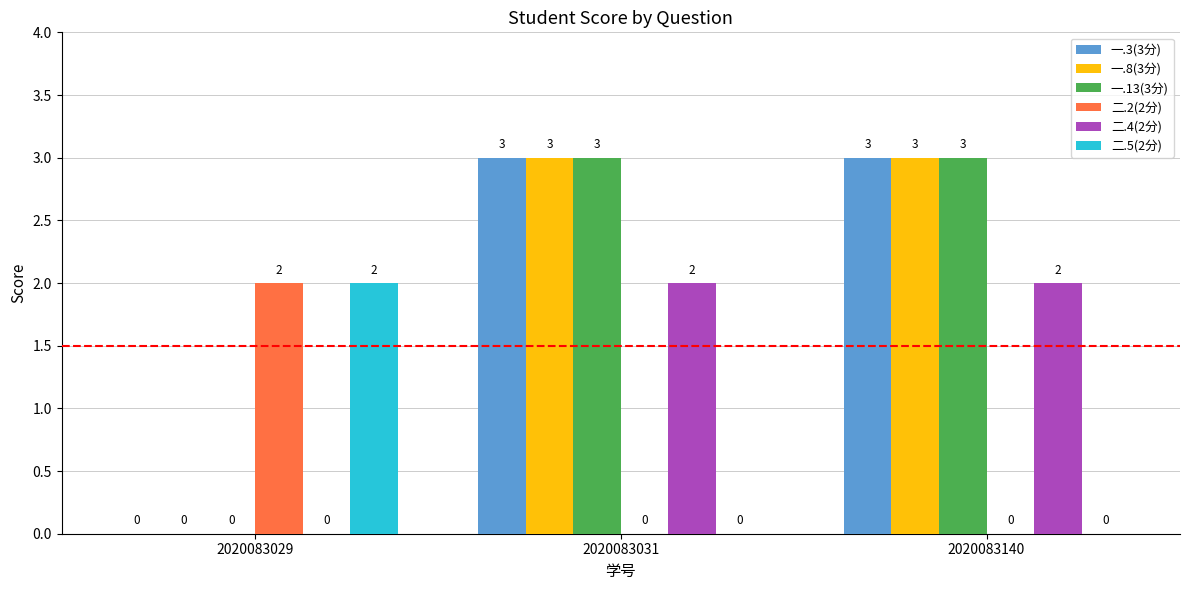

Reading left to right, list all the values displayed in this chart.

一.3(3分): 0	3	3
一.8(3分): 0	3	3
一.13(3分): 0	3	3
二.2(2分): 2	0	0
二.4(2分): 0	2	2
二.5(2分): 2	0	0